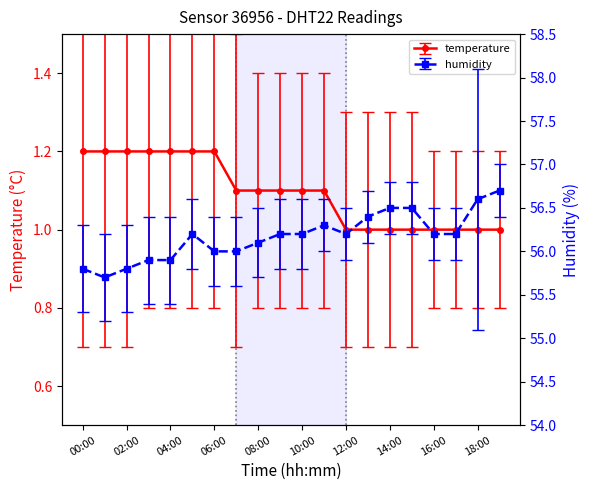

Where is the first local minimum for humidity?

01:00